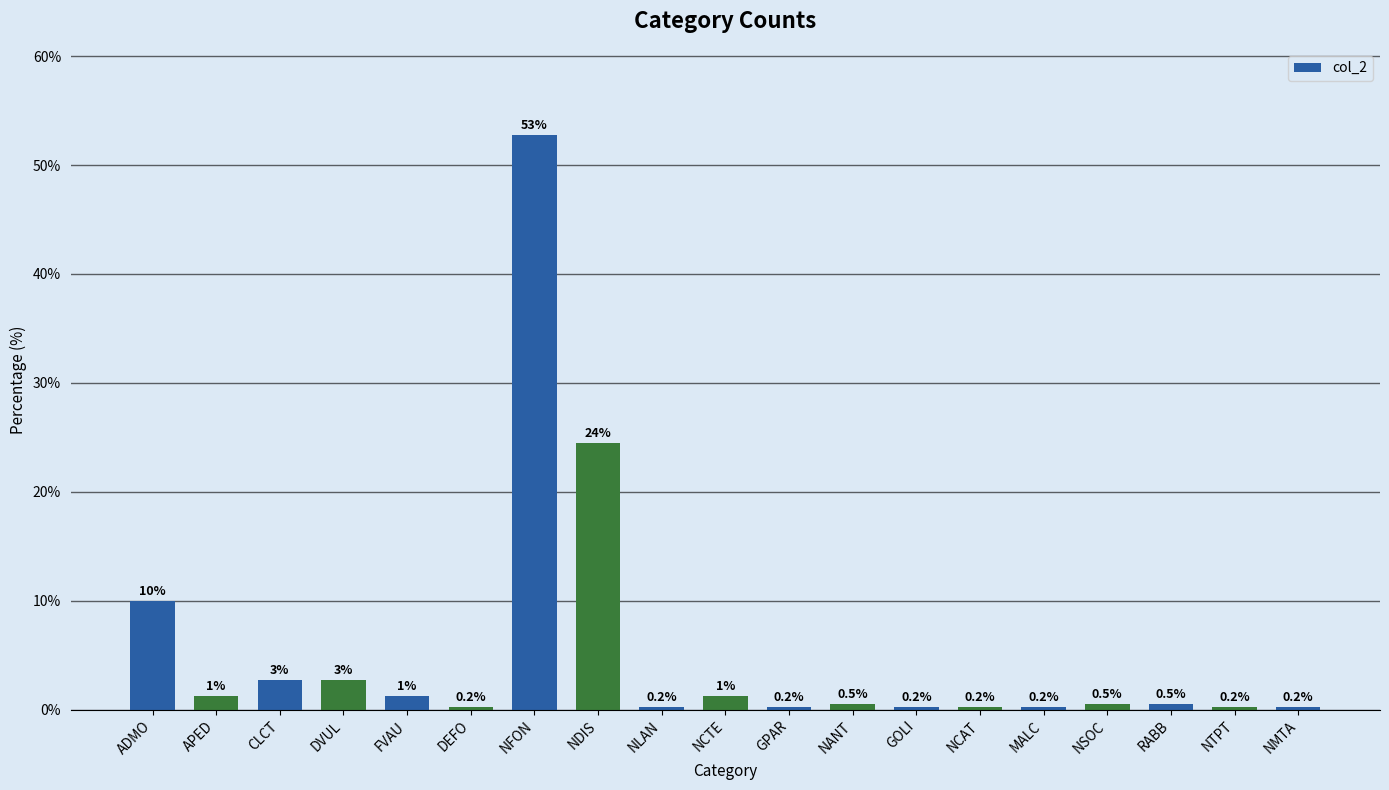

What is the label of the 17th bar from the right?

CLCT